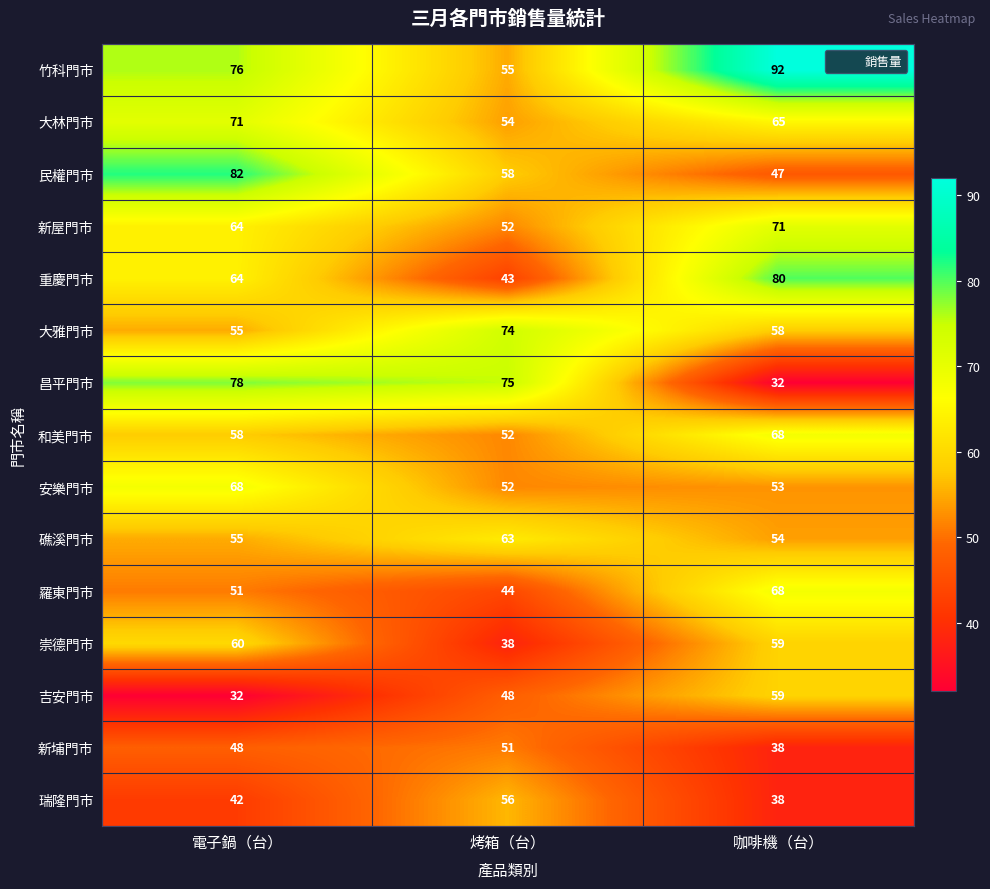

Rank the categories by 安樂門市 value from highest to lowest.

電子鍋（台）, 咖啡機（台）, 烤箱（台）